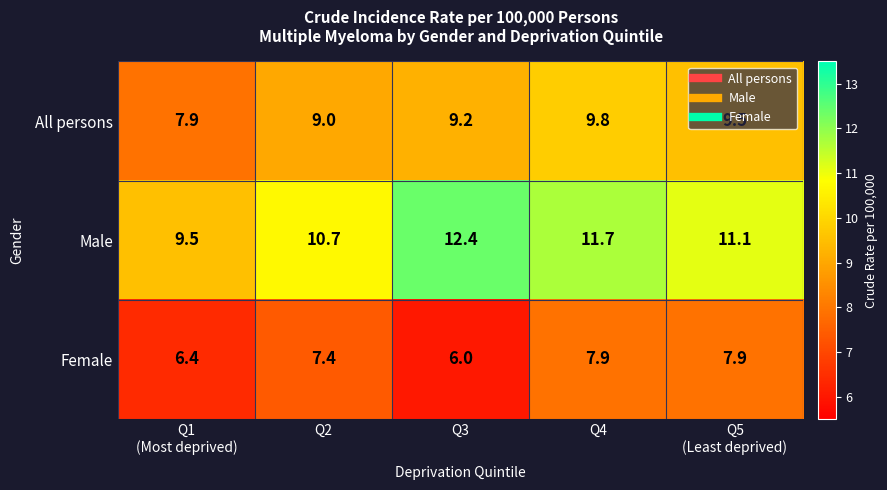

Which series has the largest range (max minus min)?

Male